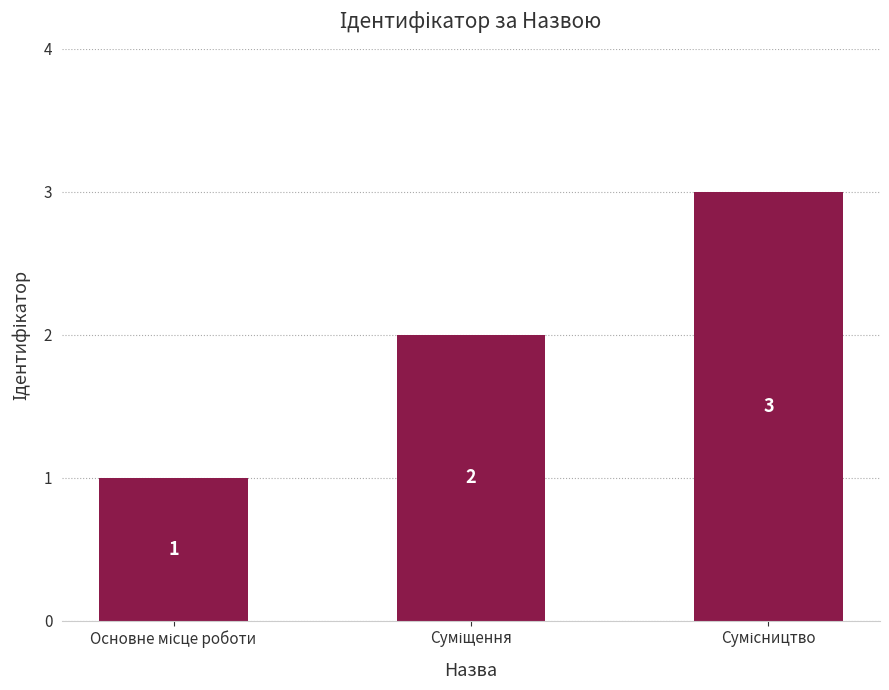

How many values are between 1 and 3?

3